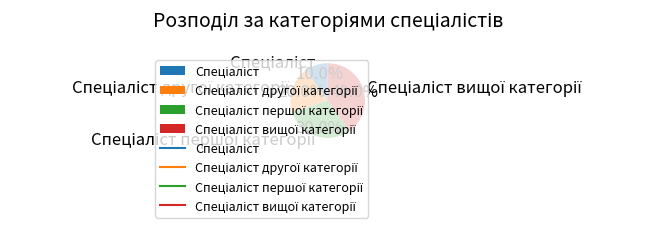

Count the number of slices in the pie.

4